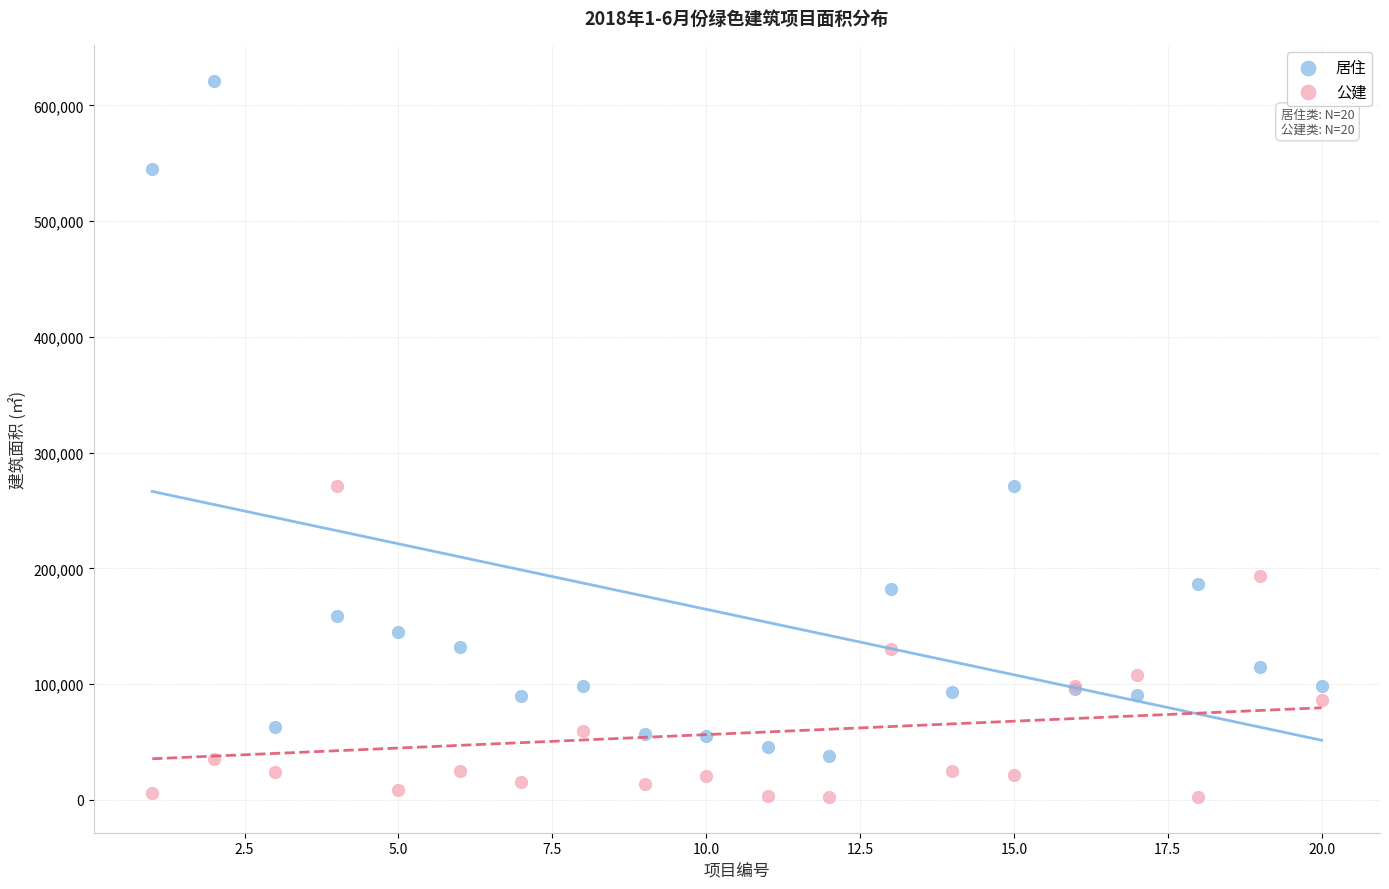

What are all the series names shown in the legend?

居住, 公建